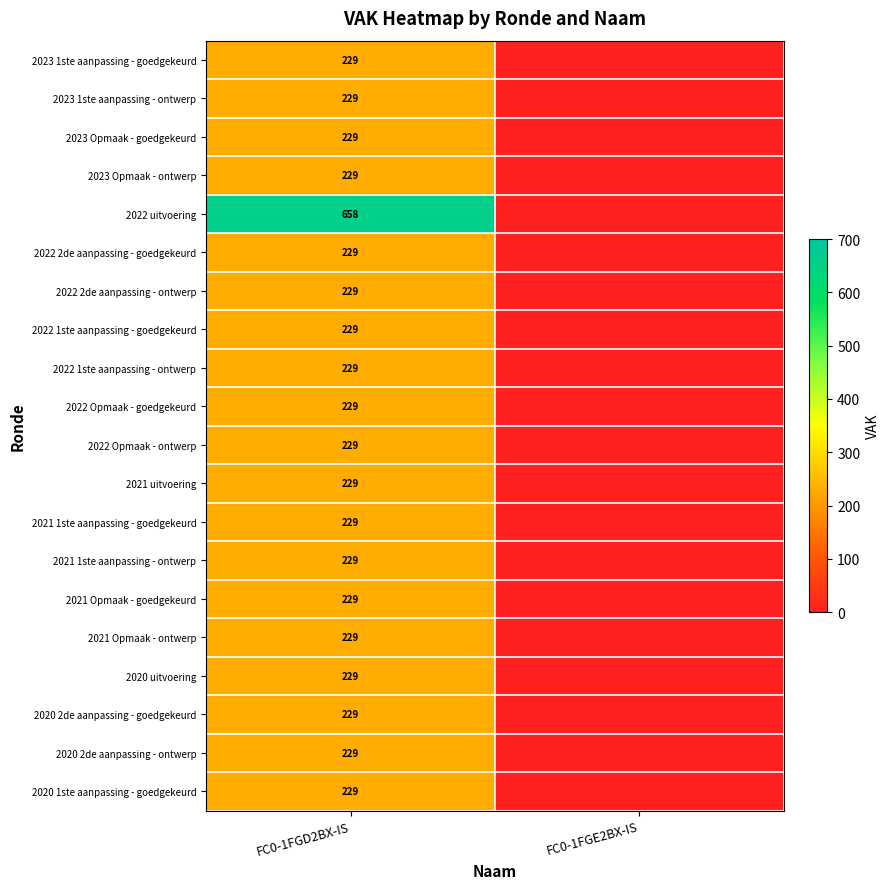

The value of 2020 2de aanpassing - ontwerp at FC0-1FGD2BX-IS is 361. True or false?

False